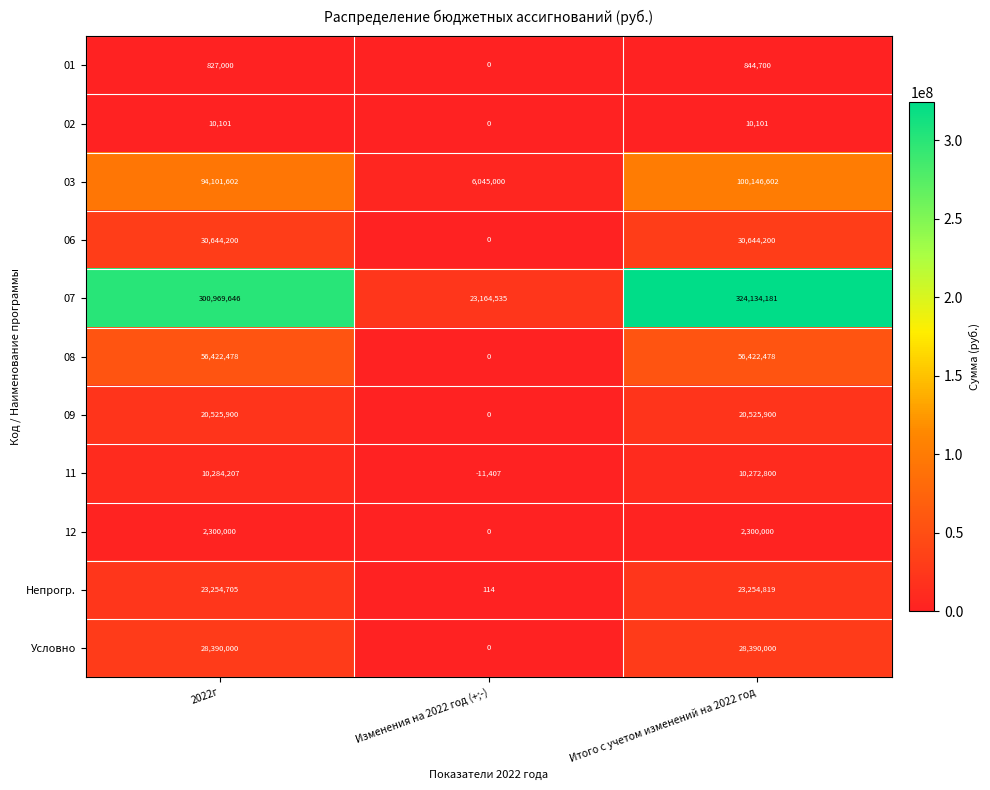

The 08 series shows 85941084 at Итого с учетом изменений на 2022 год. True or false?

False